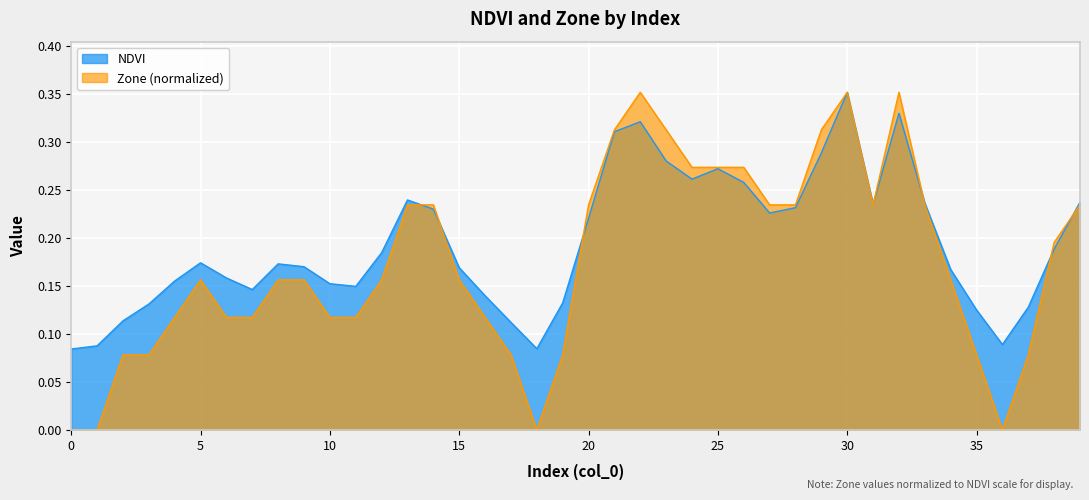

Count the number of data series in this chart.

2